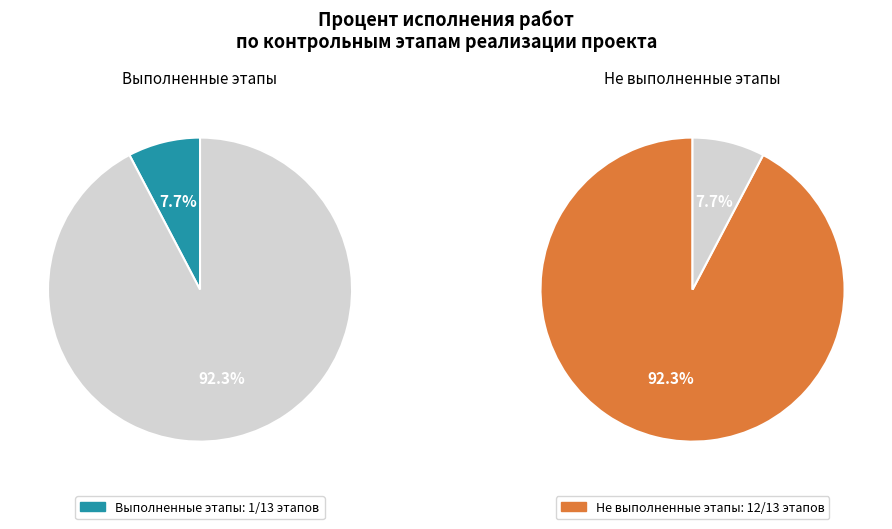

Is it true that Получение правоустанавливающих документов is 1% of the pie?

False